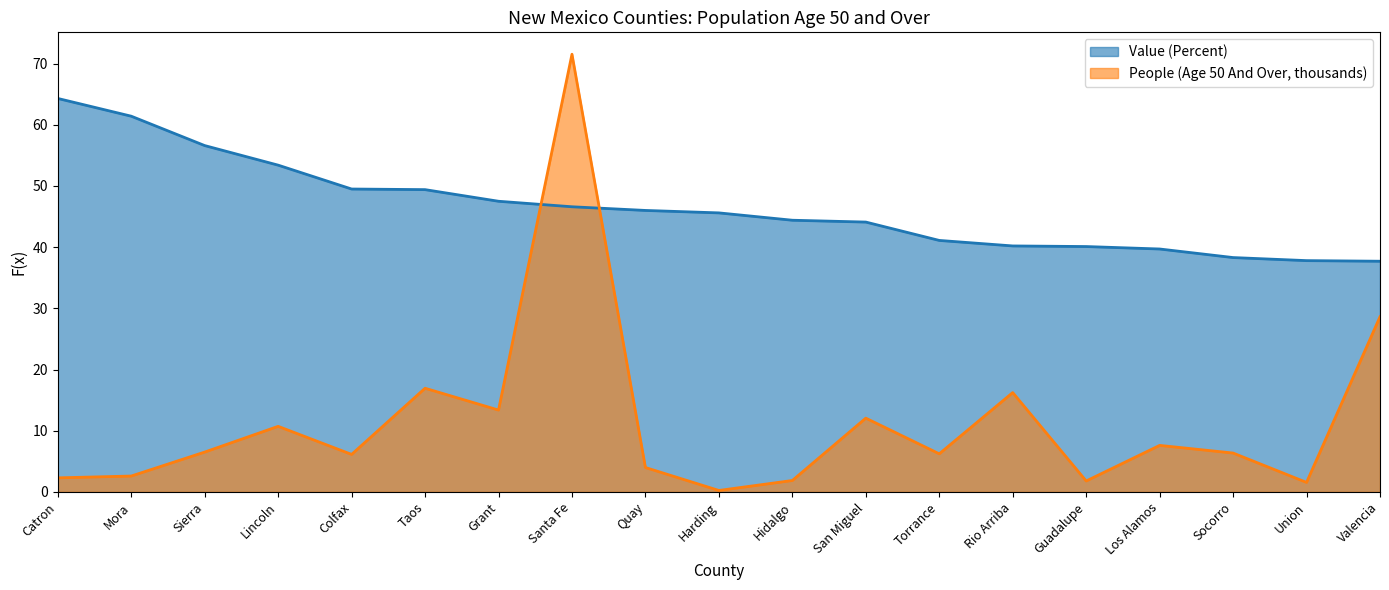

What are all the series names shown in the legend?

Value (Percent), People (Age 50 And Over, thousands)